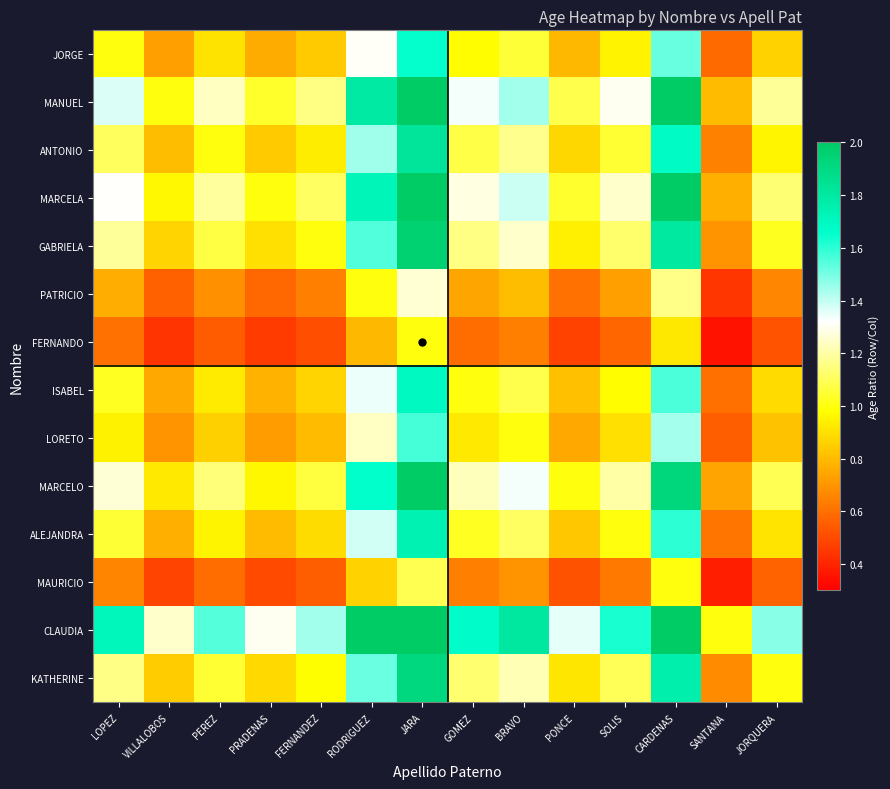

Which label corresponds to the smallest value in the chart?

SANTANA